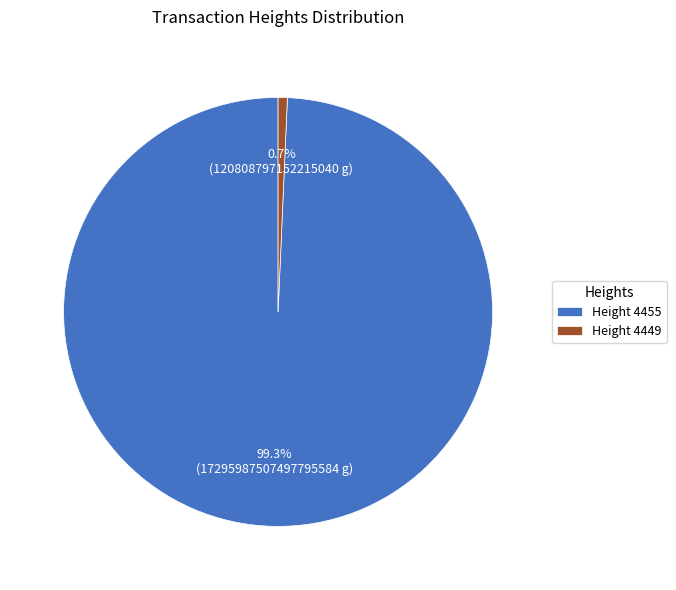

Count the number of slices in the pie.

2